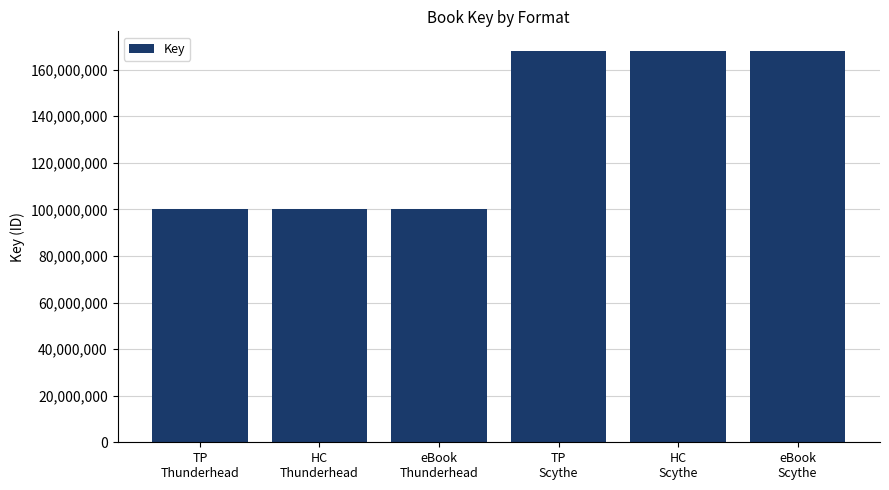

Reading left to right, transcribe all the data shown in this chart.

100196160	100196160	100196160	168081974	168081974	168081974